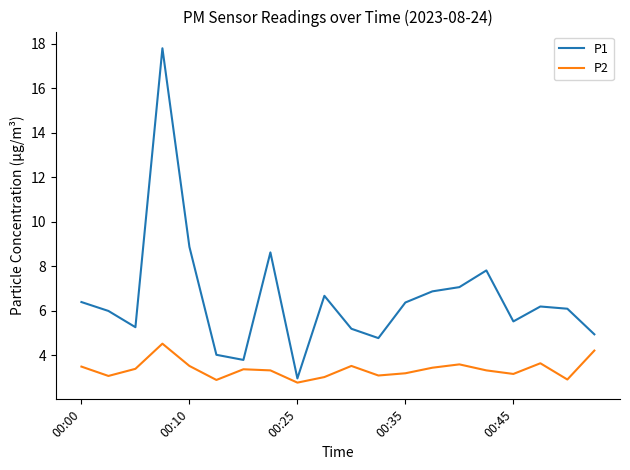

What is the lowest value of the P1 series?

3.0